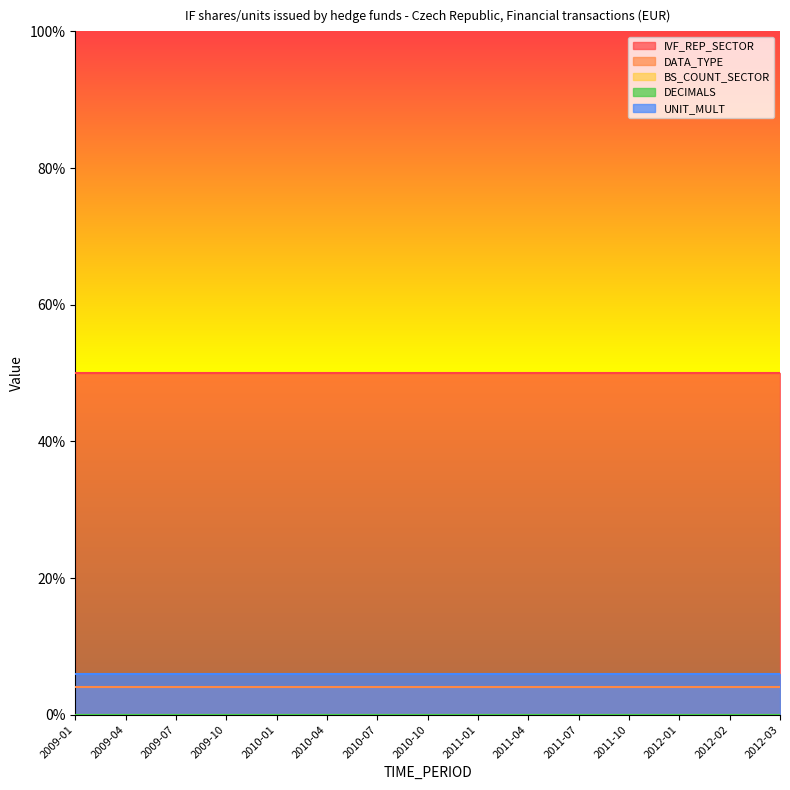

True or false: DECIMALS and DATA_TYPE intersect in this chart.

False